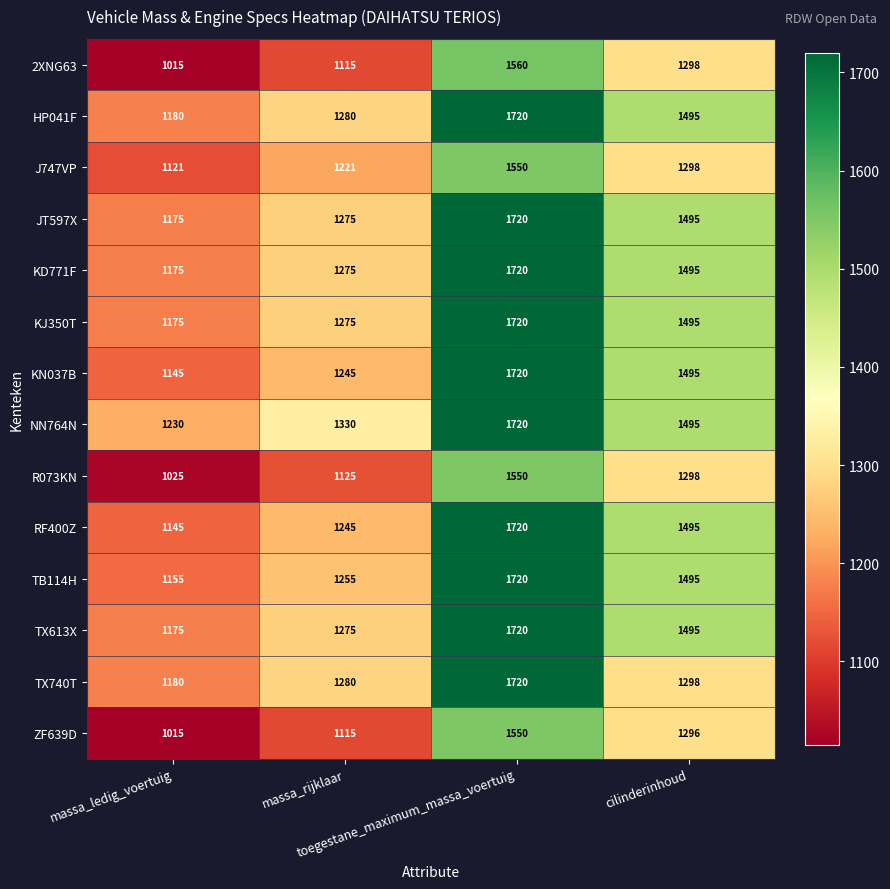

What is the greatest value displayed?

1720